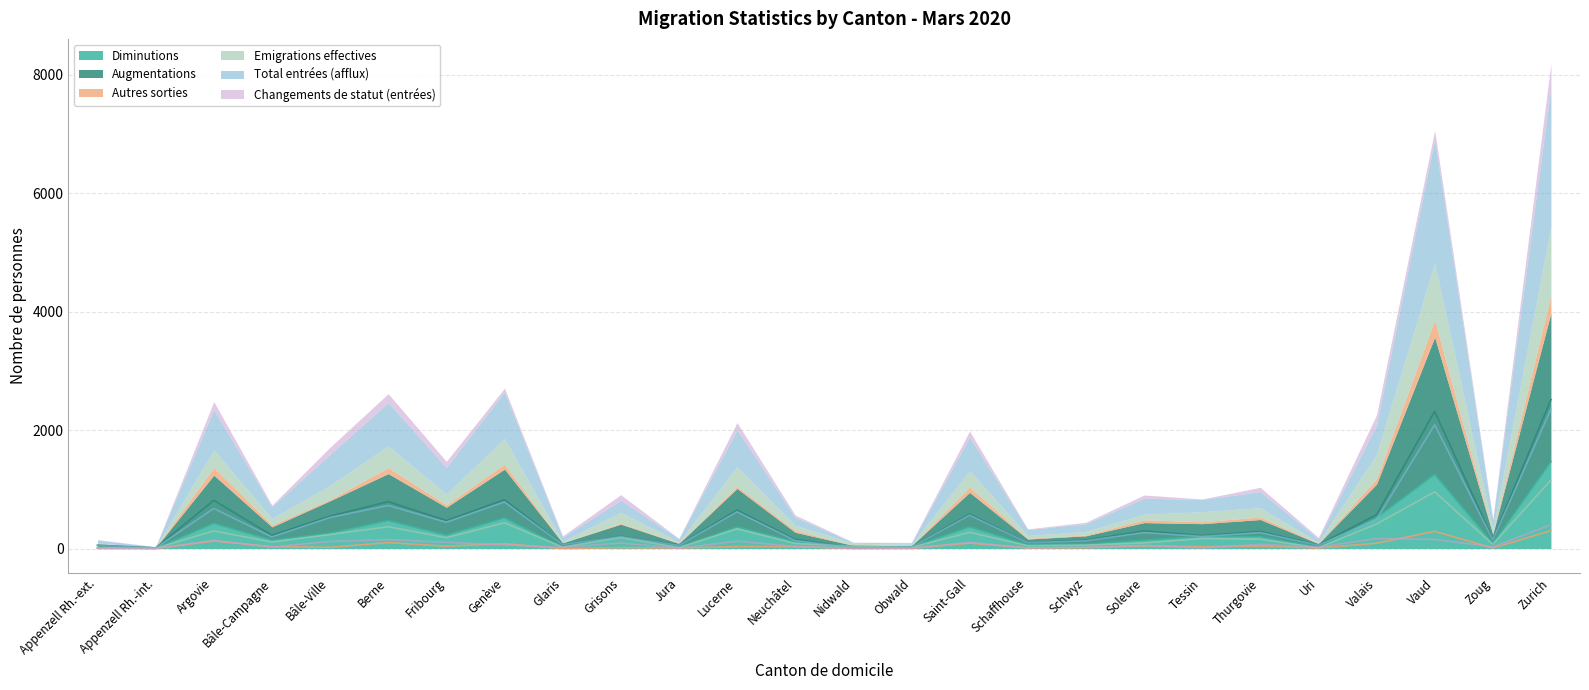

At which category does Changements de statut (entrées) reach its first local peak?

Argovie